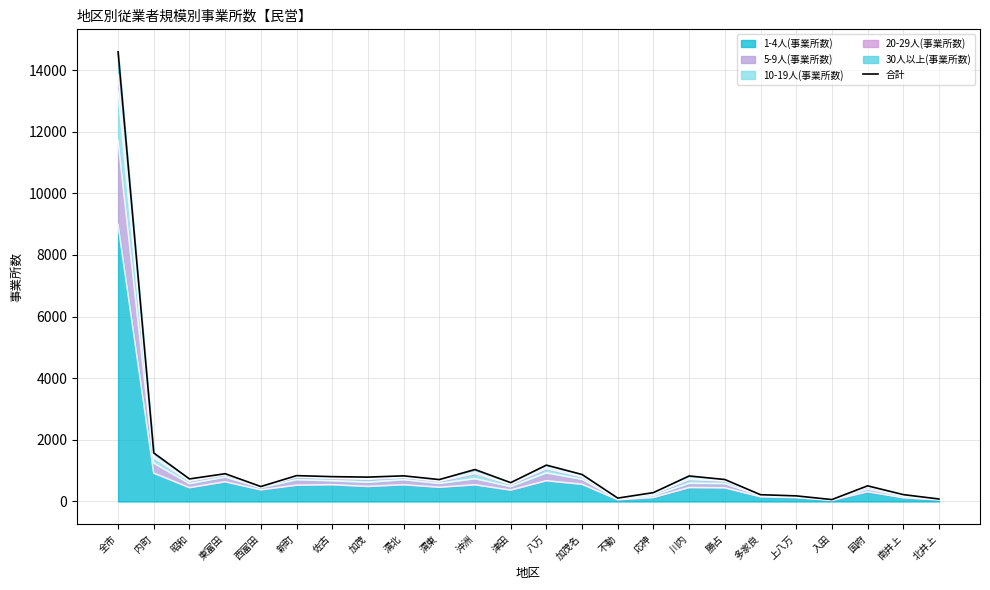

How many interior local valleys (lower than both neighbors) does the data have?

7